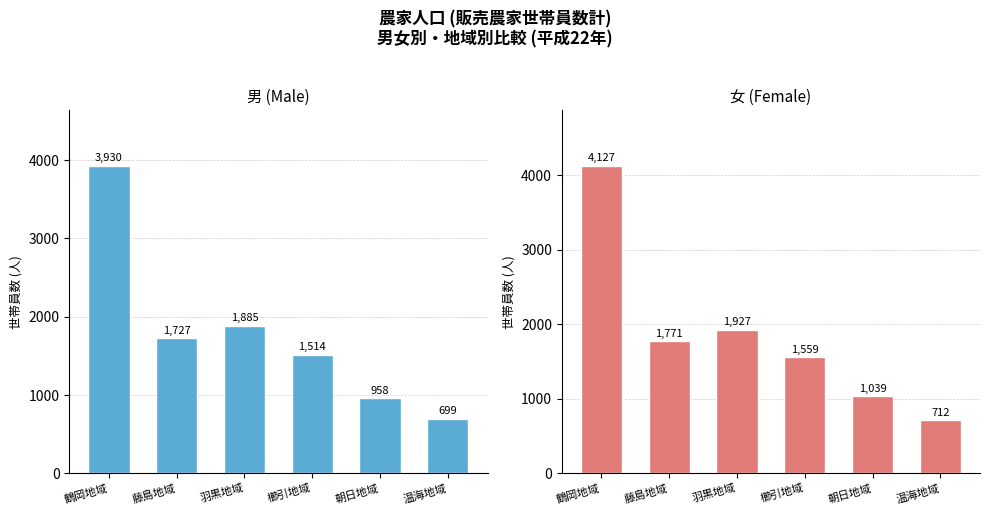

At which category is the sum across all series the highest?

鶴岡地域